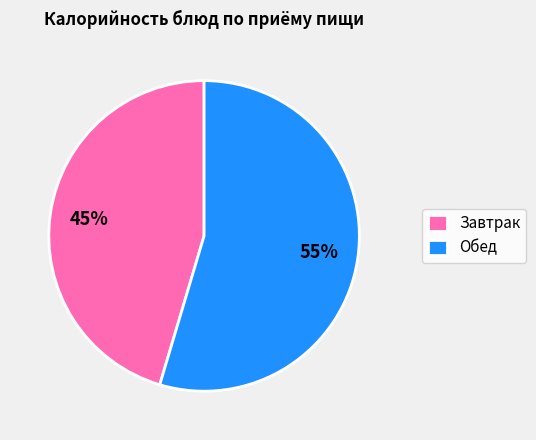

Rank the categories by value from lowest to highest.

Завтрак, Обед